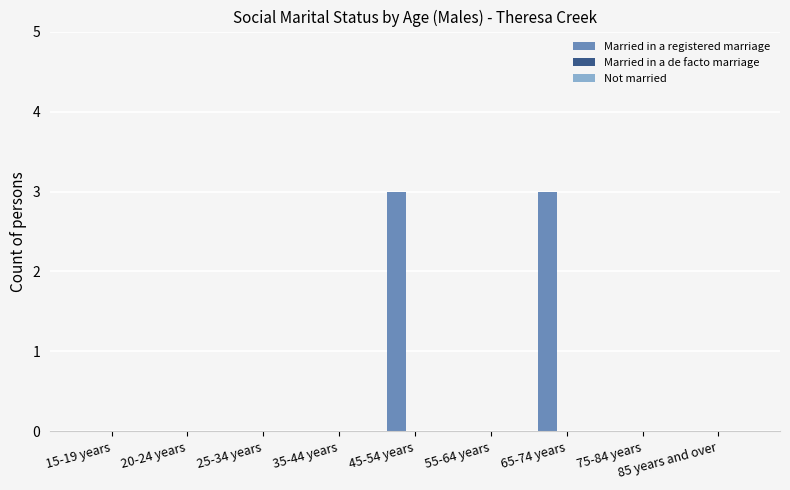

What is the sum of all values?

6